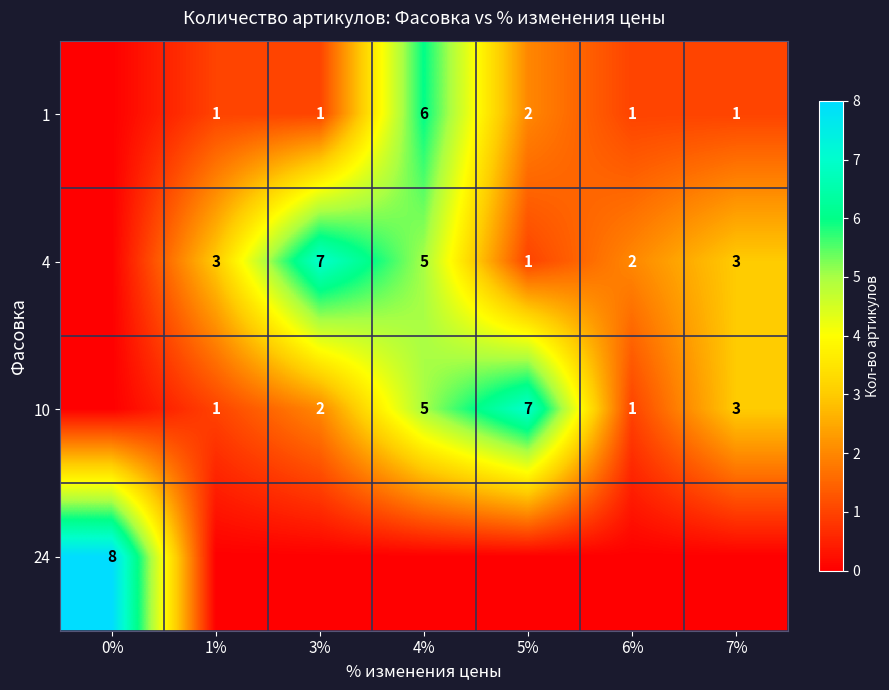

Is it true that 10 equals 0 at 1%?

False